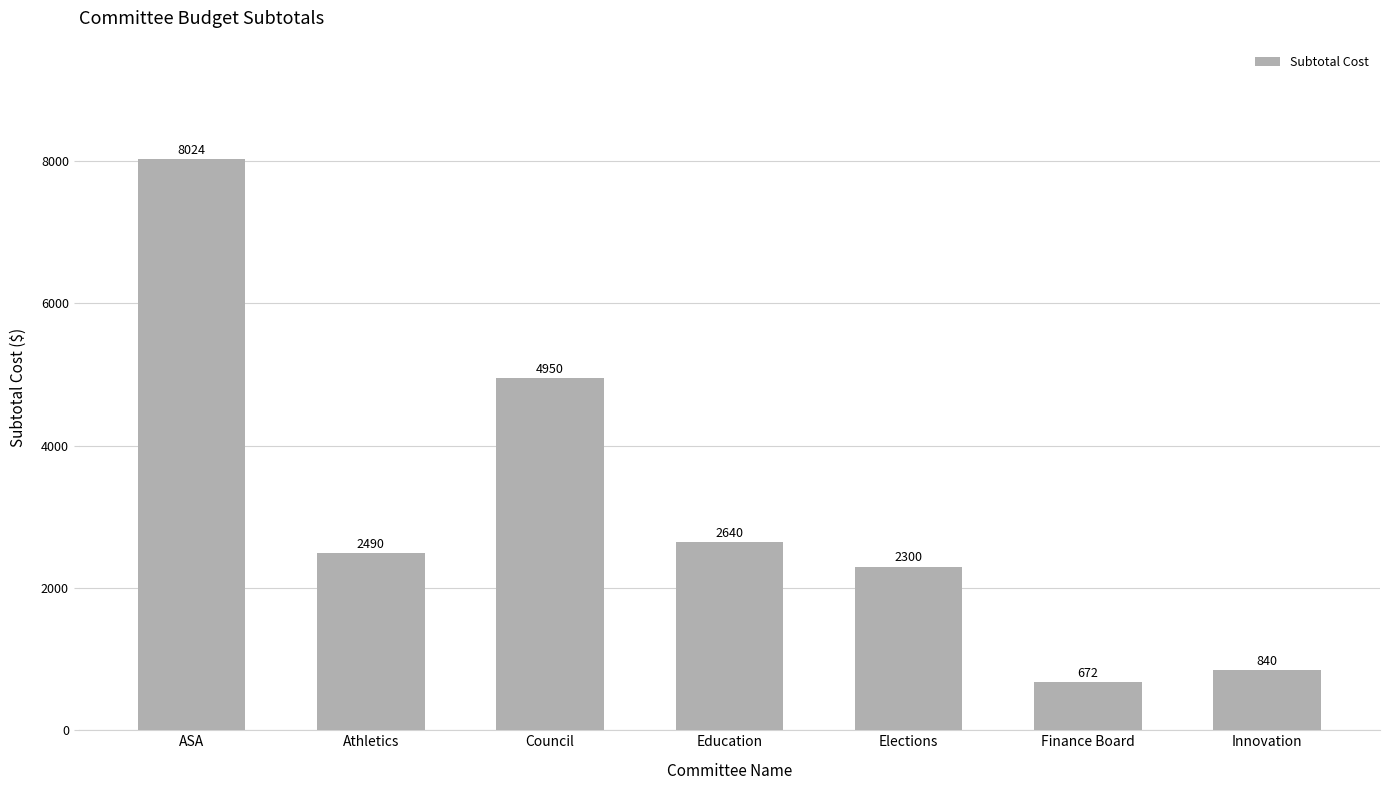

Reading right to left, extract all data points from this chart.

840	672	2300	2640	4950	2490	8024